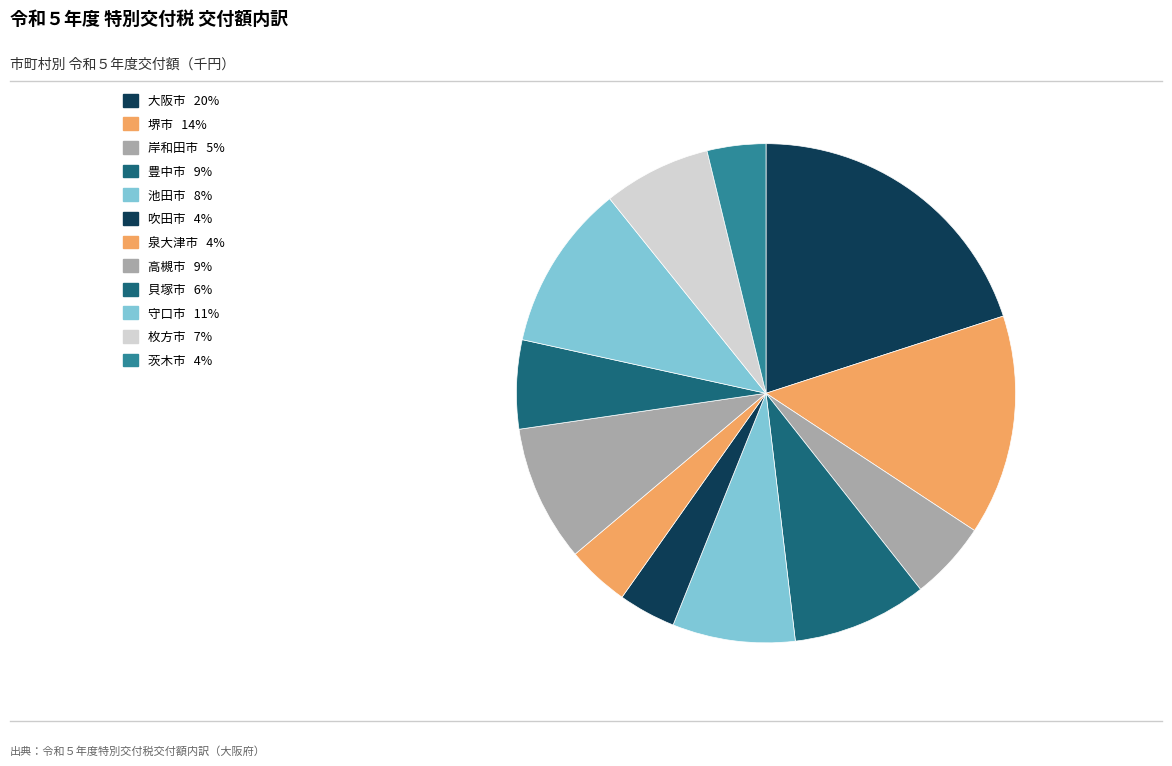

Is it true that 守口市 is 11% of the pie?

True